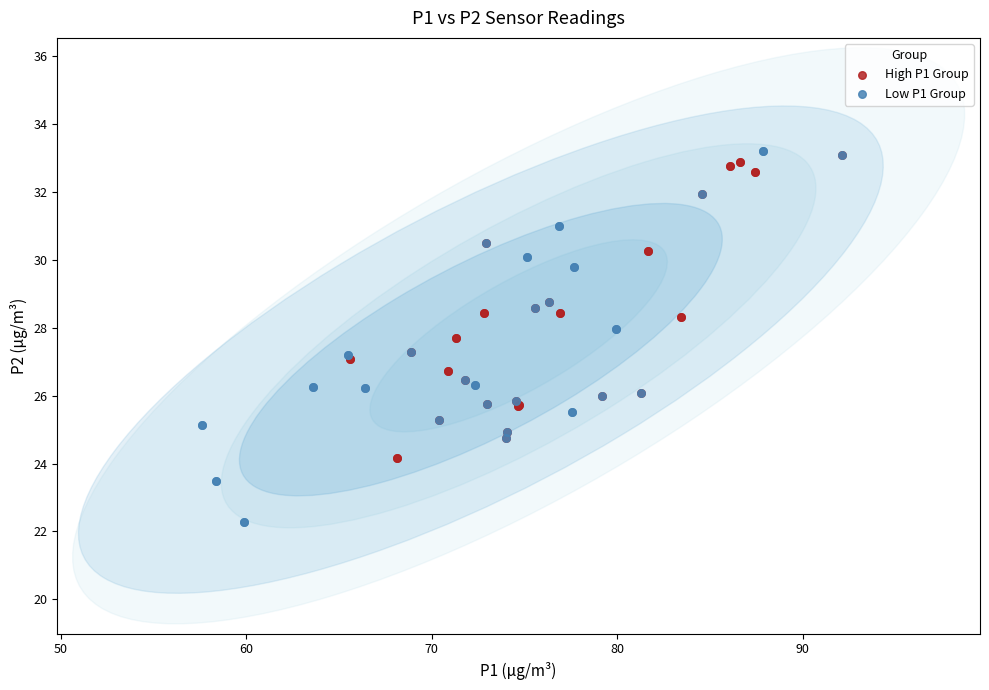

Which series reaches the minimum Y coordinate?

Low P1 Group